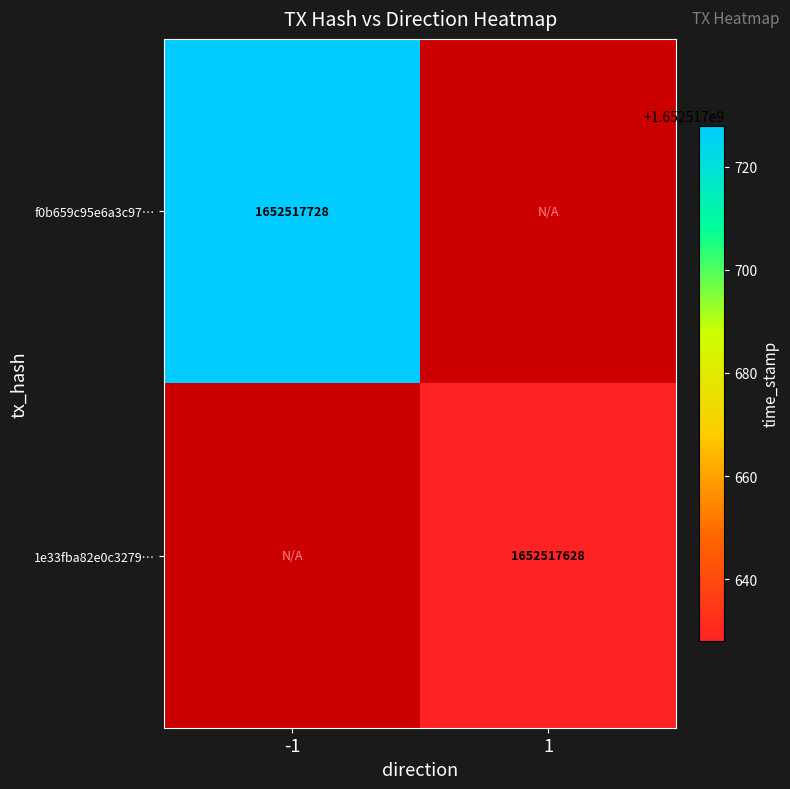

Reading right to left, list all the values displayed in this chart.

f0b659c95e6a3c9707a0cc8e3fea4d12b9fa5ab: 0	1652517728
1e33fba82e0c32791571f8e08570533ac21c602: 1652517628	0